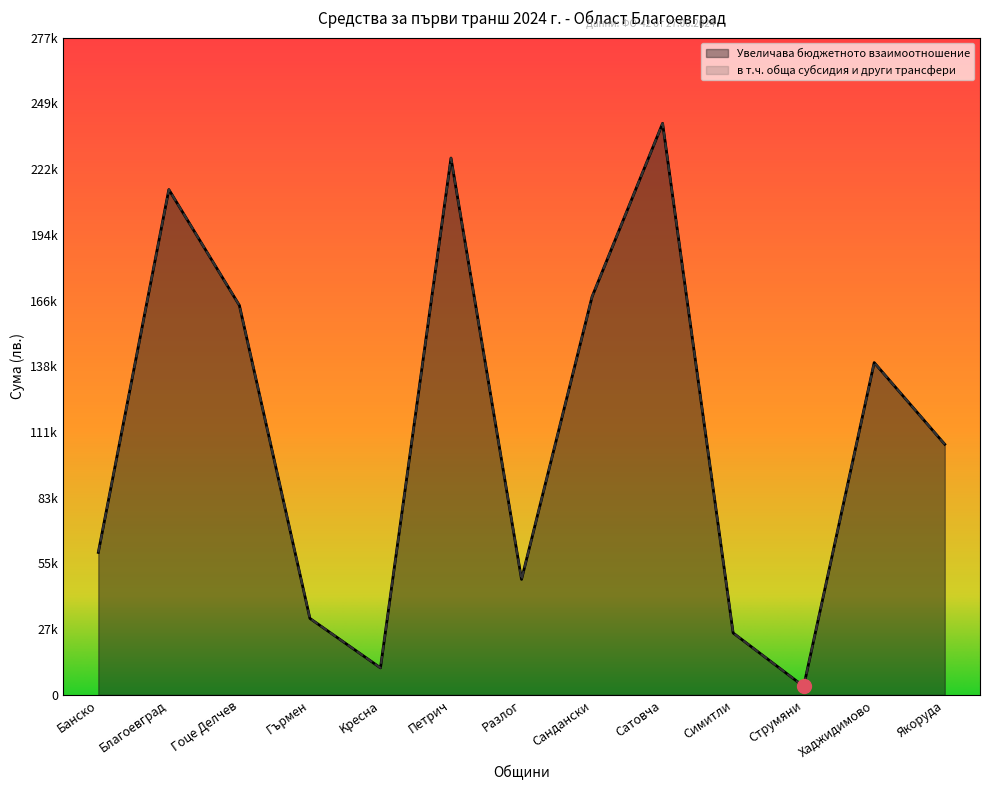

Reading right to left, transcribe all the data shown in this chart.

Увеличава бюджетното взаимоотношение: Якоруда=105902	Xаджидимово=140413	Cтрумяни=3601	Cимитли=26173	Cатовча=241495	Cандански=168225	Pазлог=48825	Петрич=226829	Kресна=11430	Гърмен=32319	Гоце Делчев=164584	Благоевград=213529	Банско=60215
в т.ч. обща субсидия и други трансфери: Якоруда=105902	Xаджидимово=140413	Cтрумяни=3601	Cимитли=26173	Cатовча=241495	Cандански=168225	Pазлог=48825	Петрич=226829	Kресна=11430	Гърмен=32319	Гоце Делчев=164584	Благоевград=213529	Банско=60215